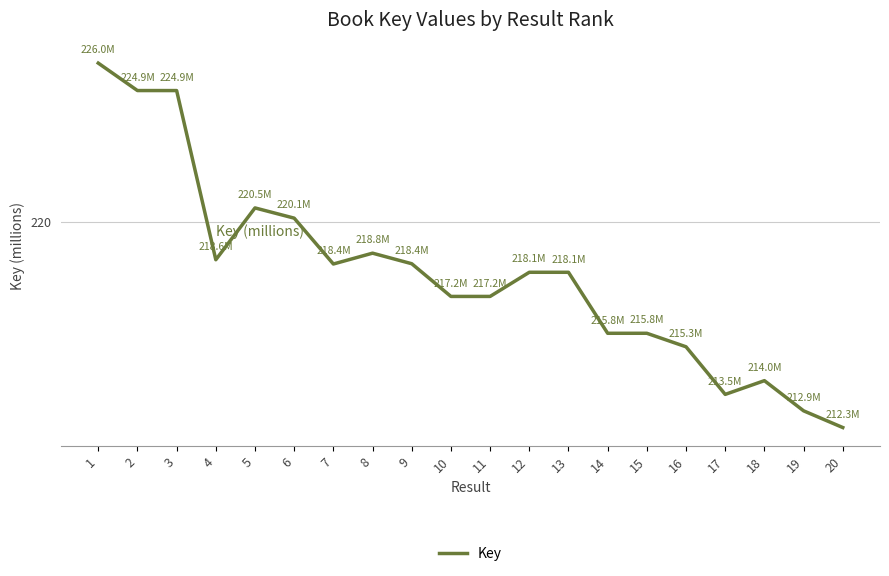

Read the value at 12.

218.1